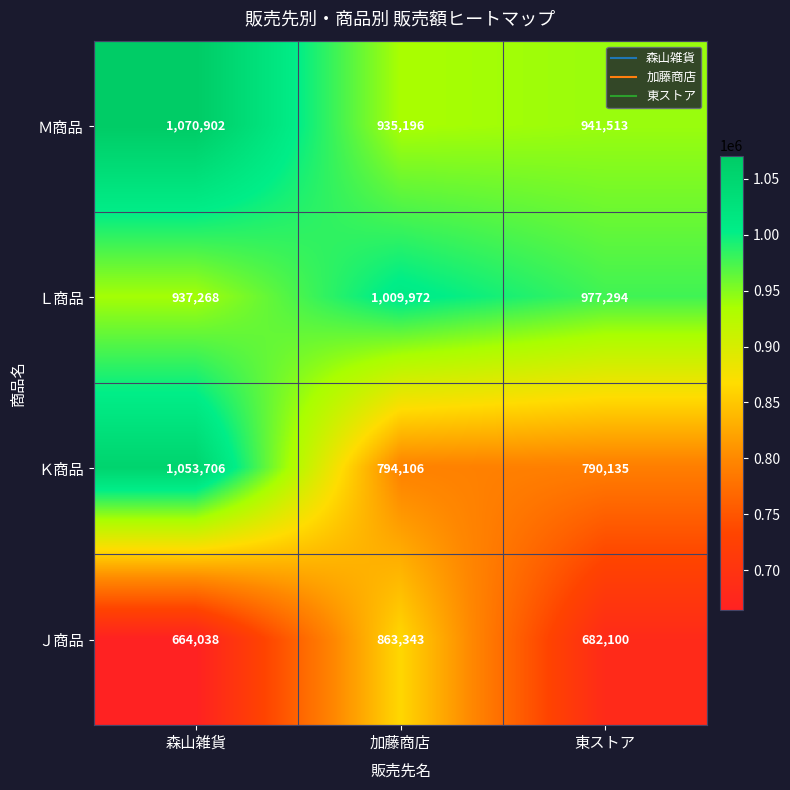

At which category is the sum across all series the highest?

森山雑貨